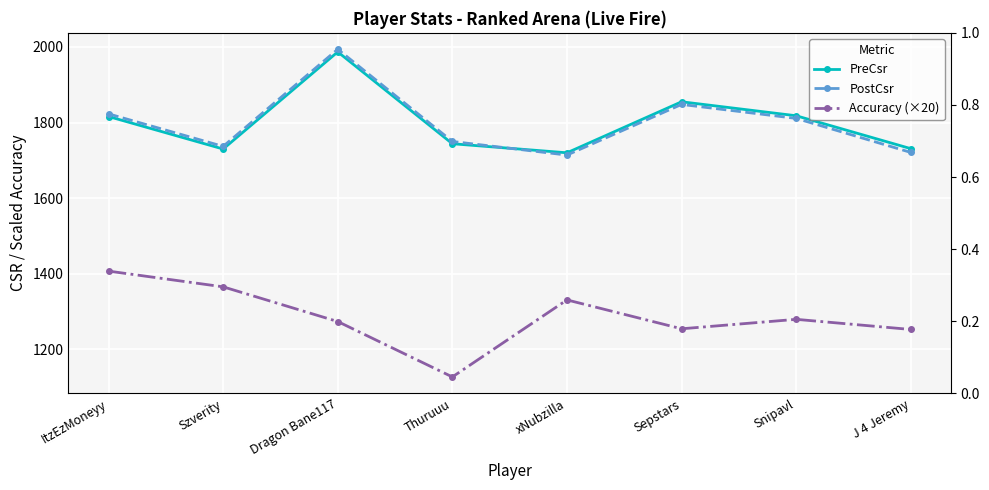

Reading right to left, list all the values displayed in this chart.

PreCsr: 1731.0	1818.0	1855.0	1720.0	1744.0	1987.0	1730.0	1816.0
PostCsr: 1721.0	1811.0	1848.0	1714.0	1750.0	1994.0	1737.0	1823.0
Accuracy (×20): 1252.6	1279.4	1254.4	1330.8	1127.0	1273.6	1365.4	1407.0